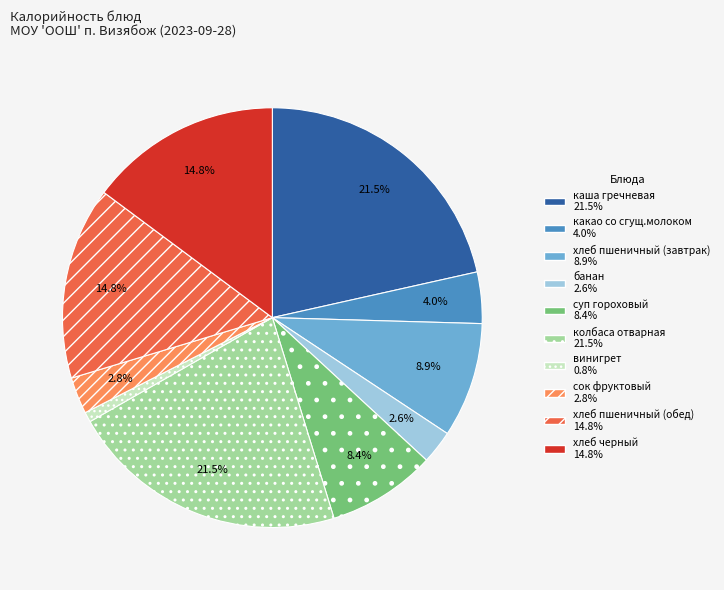

True or false: сок фруктовый accounts for 3% of the total.

True